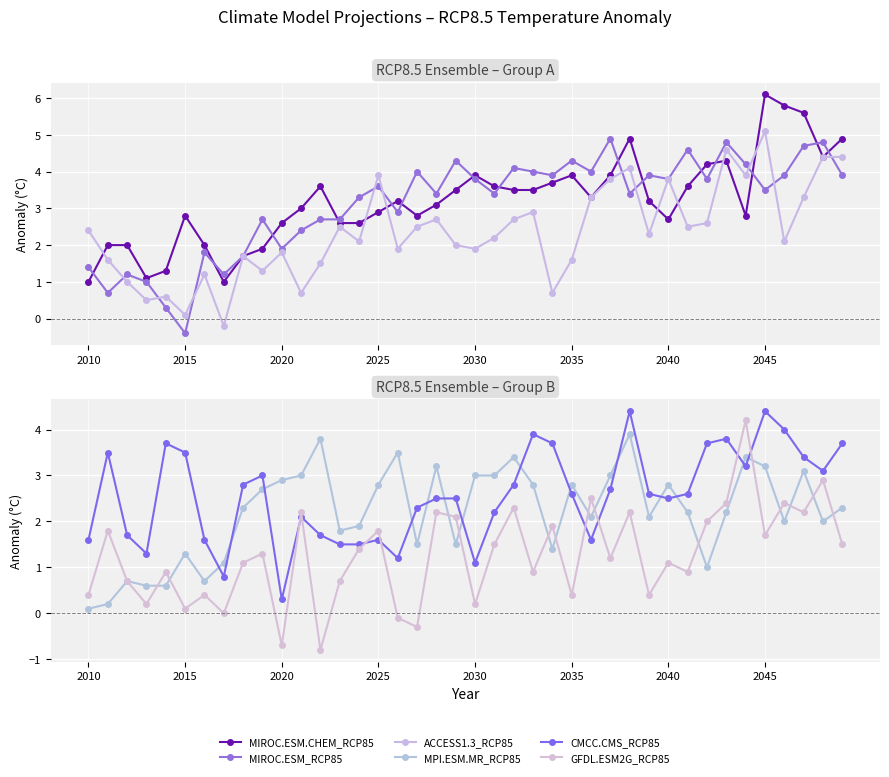

Is the value of CMCC.CMS_RCP85 at 36 greater than the value of ACCESS1.3_RCP85 at 2045?

Yes